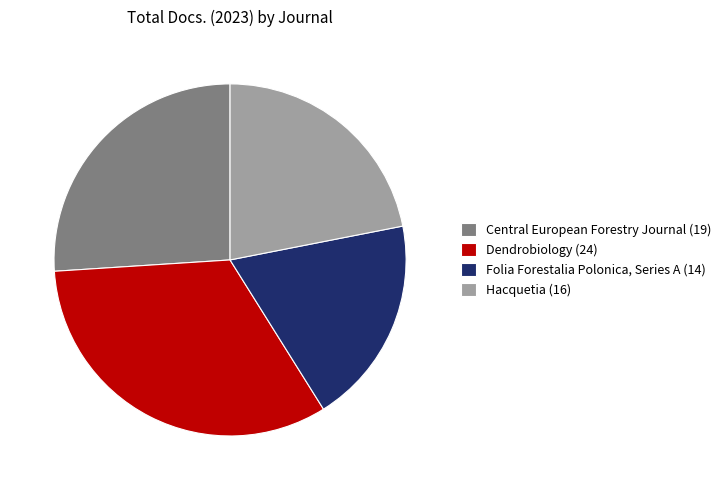

Is it true that Folia Forestalia Polonica, Series A is 19% of the pie?

True